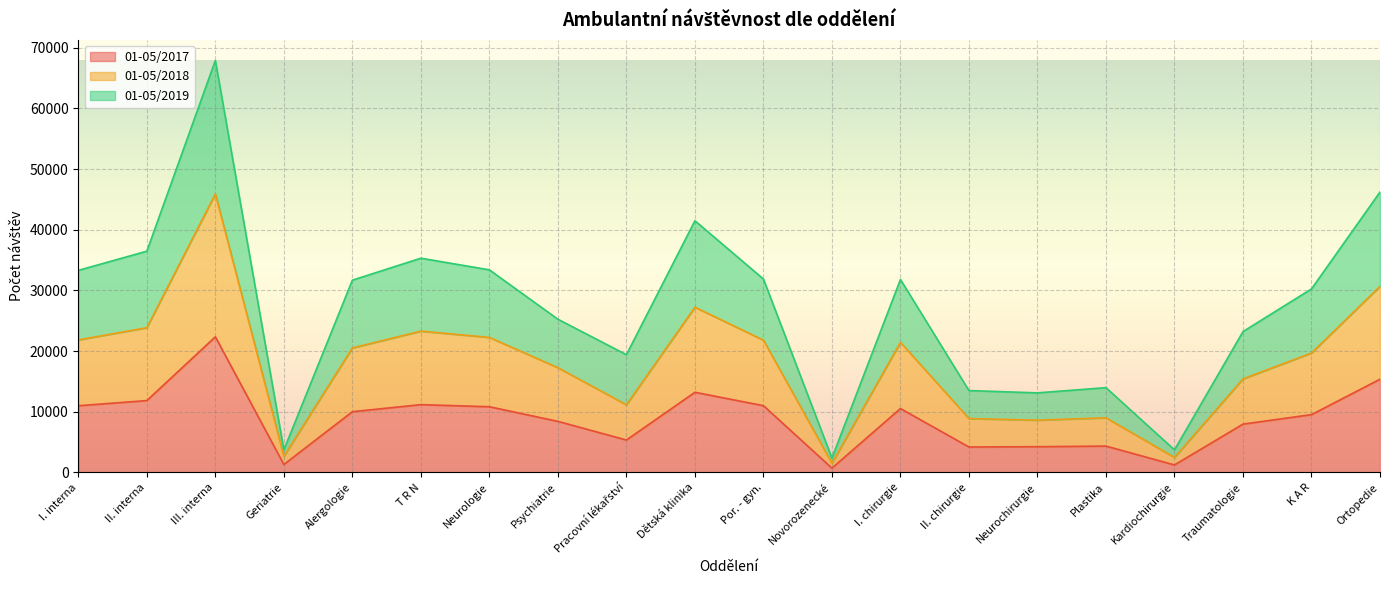

At II. interna, list the series in order from smallest to largest.

01-05/2017, 01-05/2018, 01-05/2019